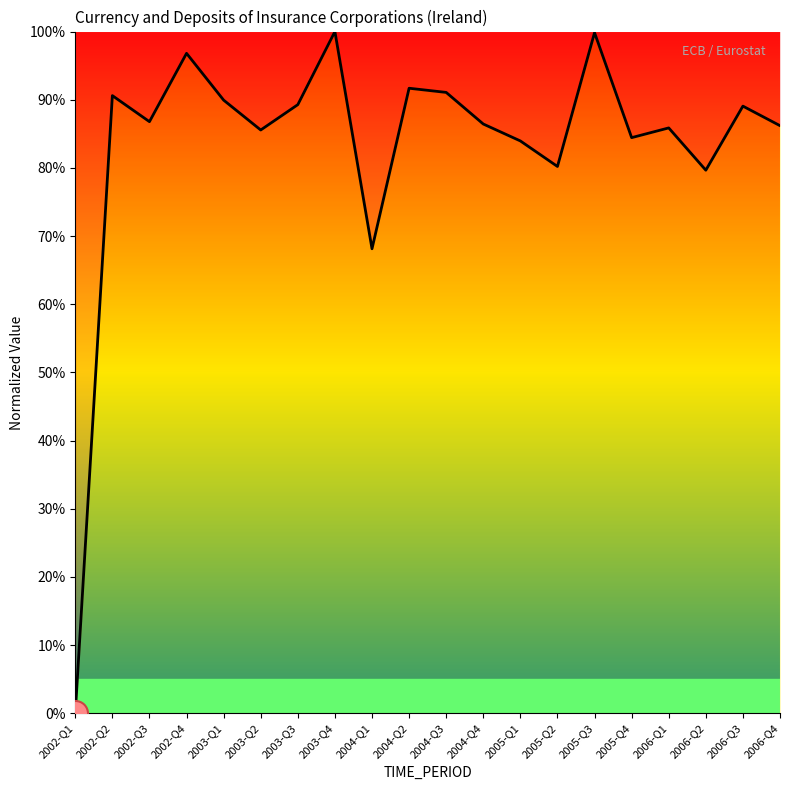

Which label corresponds to the smallest value in the chart?

2002-Q1